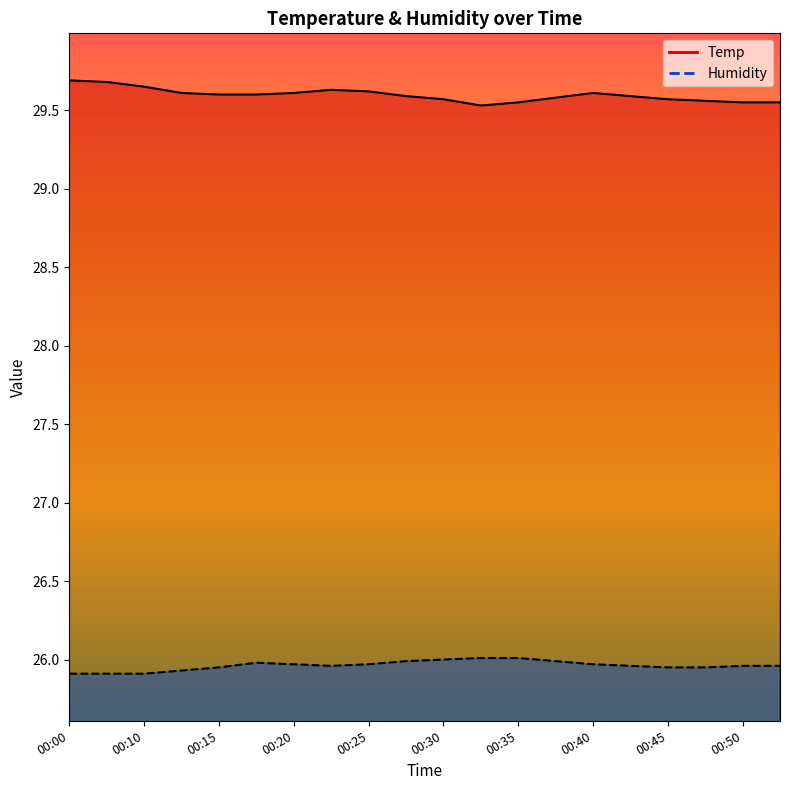

Which label corresponds to the smallest value in the chart?

00:00